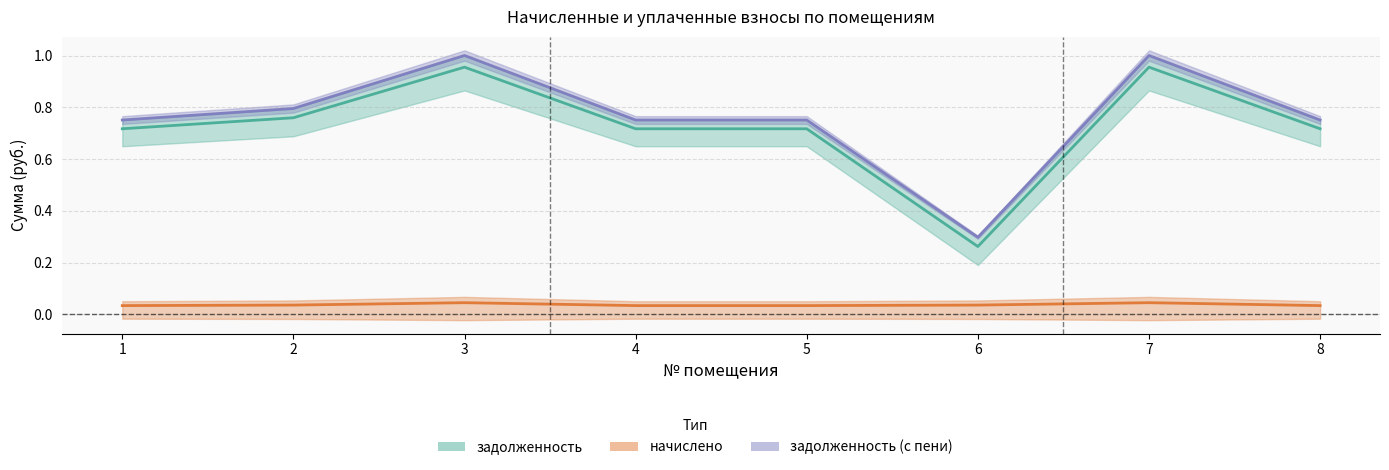

What is the total value across all series at 7?

2.0